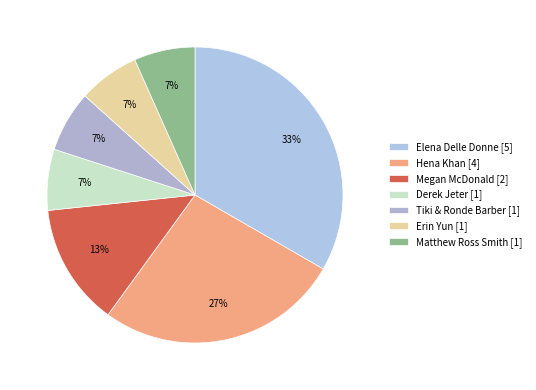

Is there a majority slice in this chart?

No